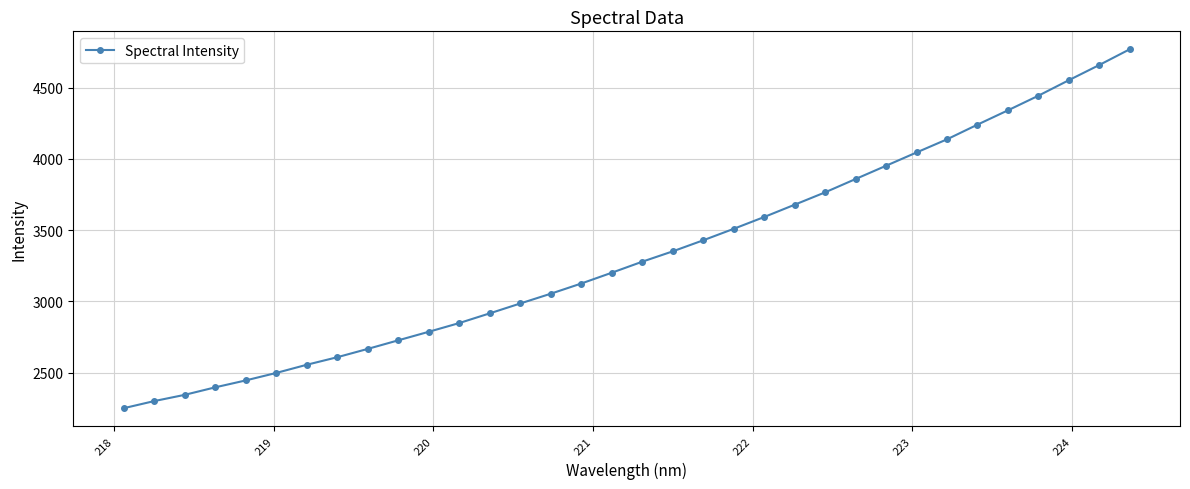

What is the minimum value shown in the chart?

2249.3